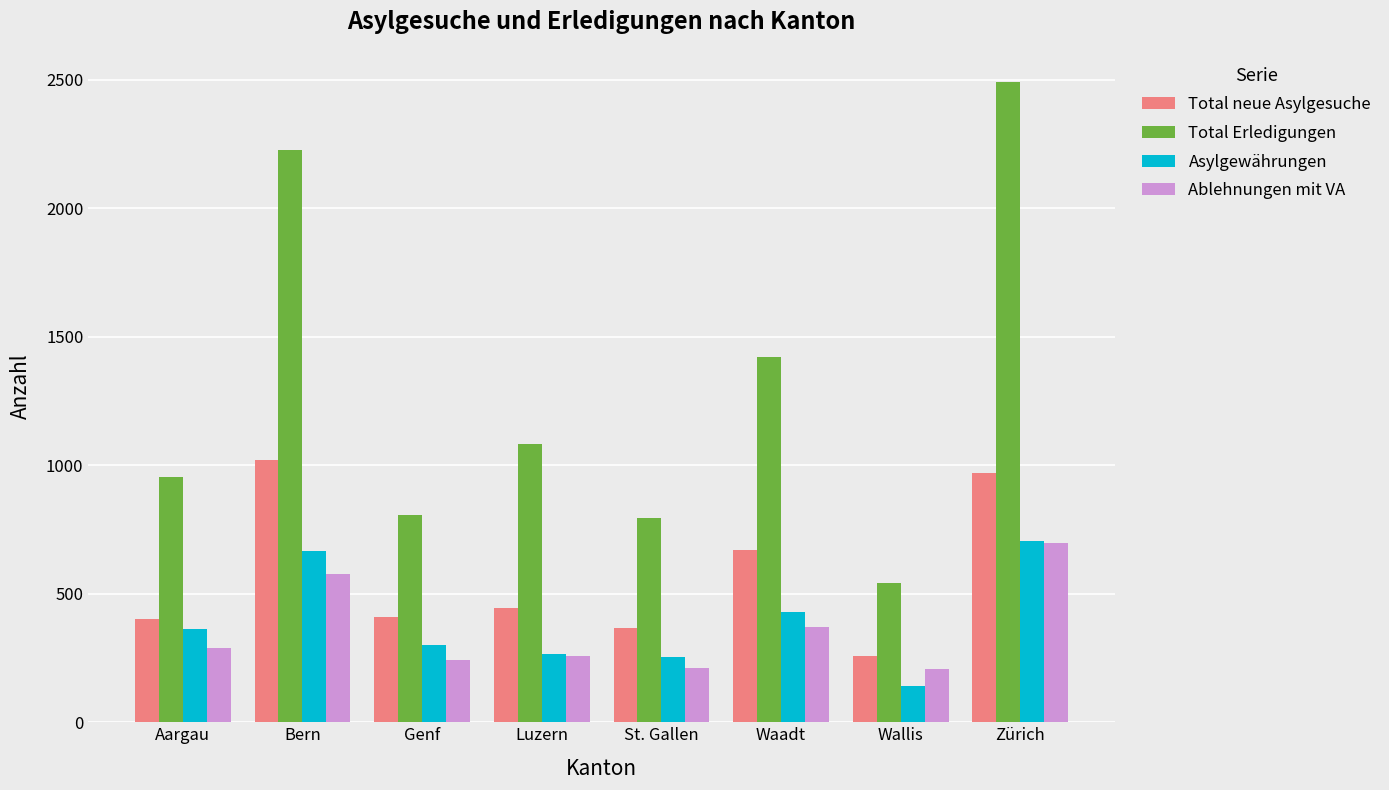

What is the label of the 3rd bar from the left?

Genf